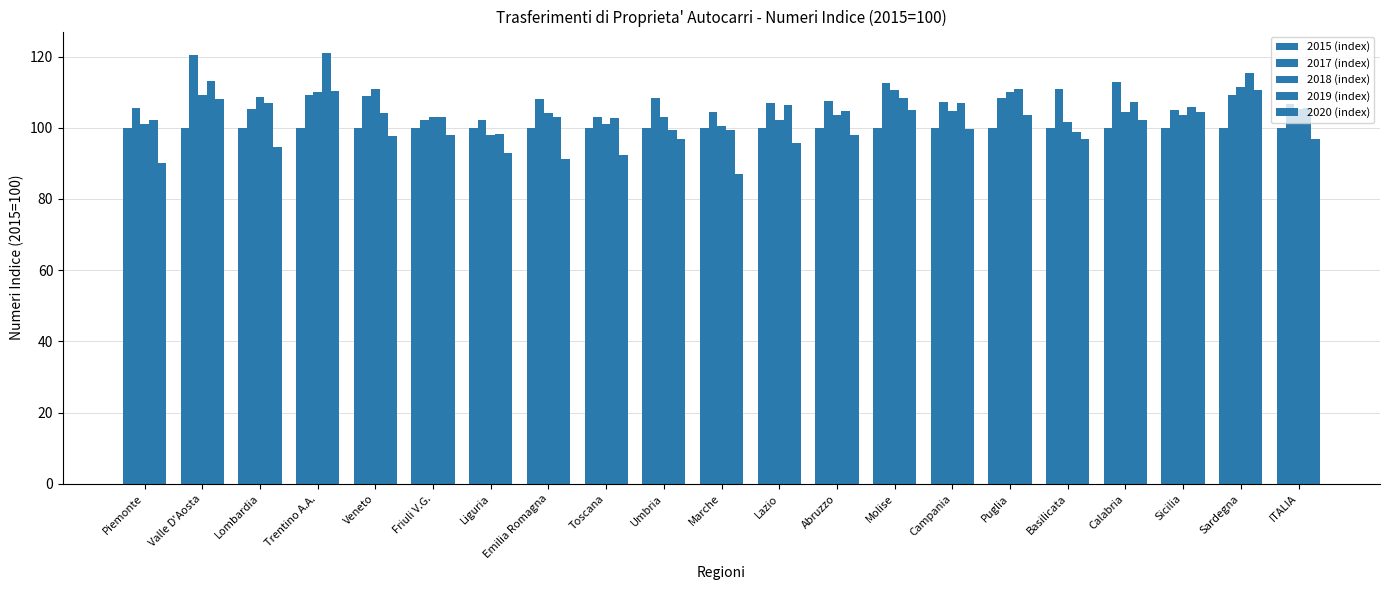

How many categories are shown in the chart?

21